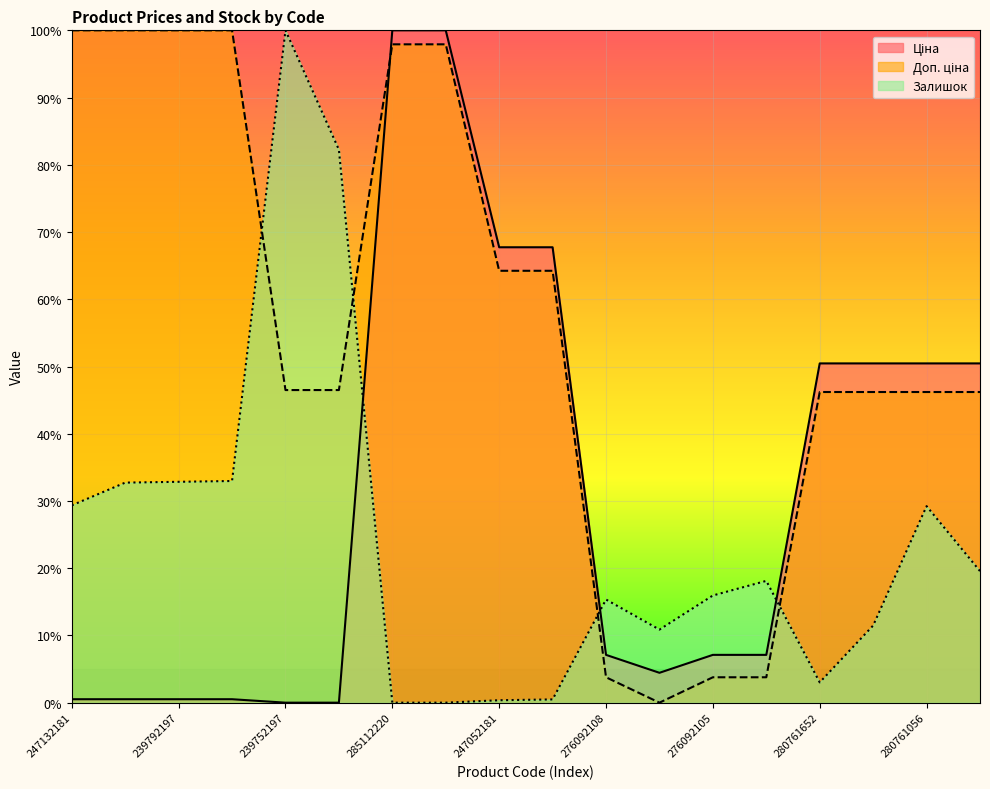

How many times do Ціна and Залишок cross each other?

3